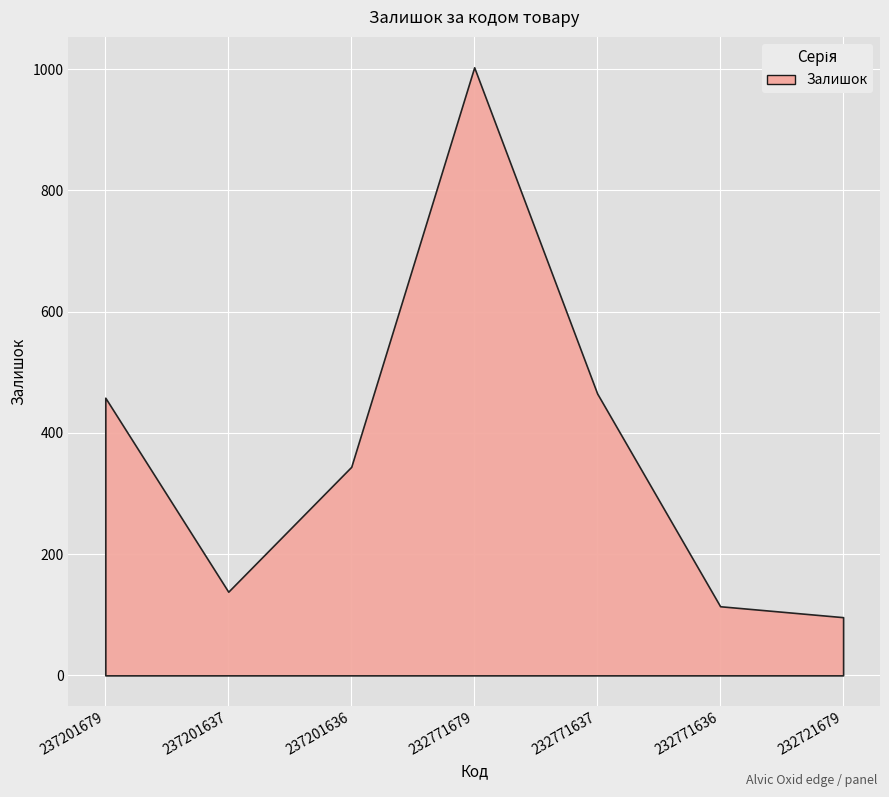

Which has a higher value, 237201636 or 232771637?

232771637